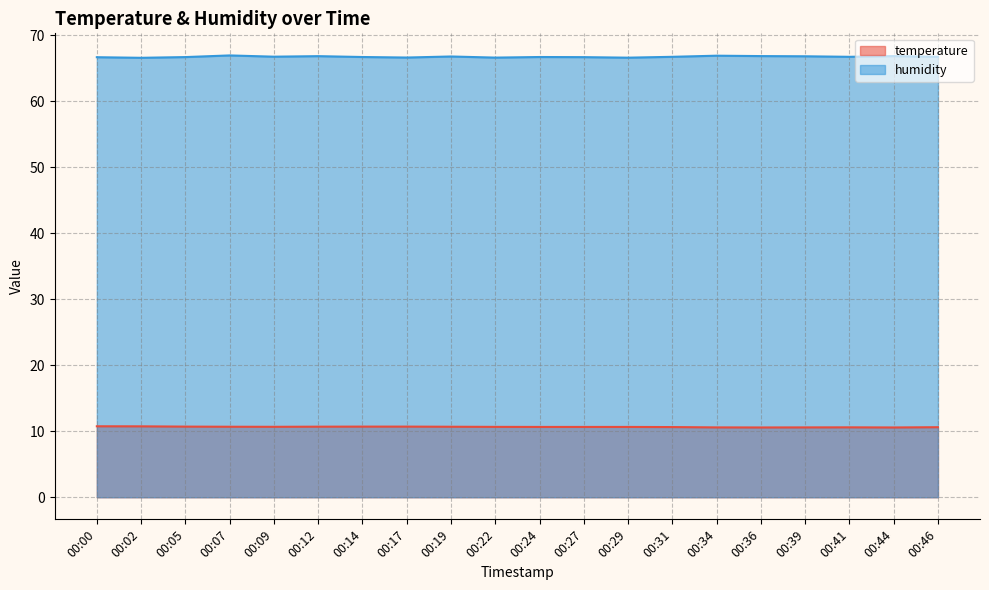

What is the difference between the highest and lowest values at 00:24?

56.0